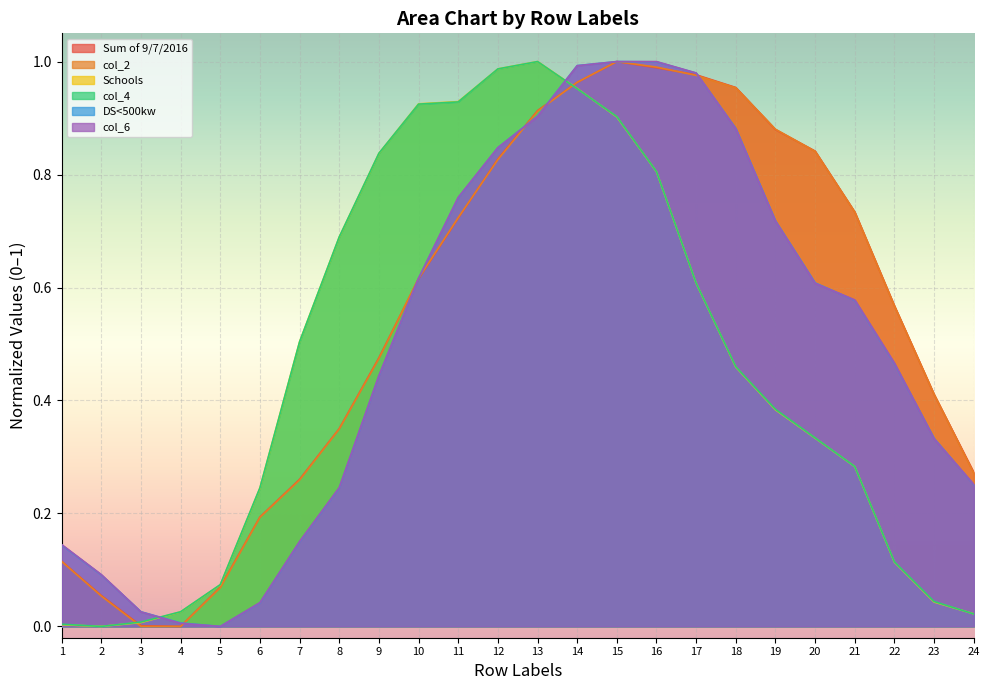

At which label does col_4 reach its minimum?

2